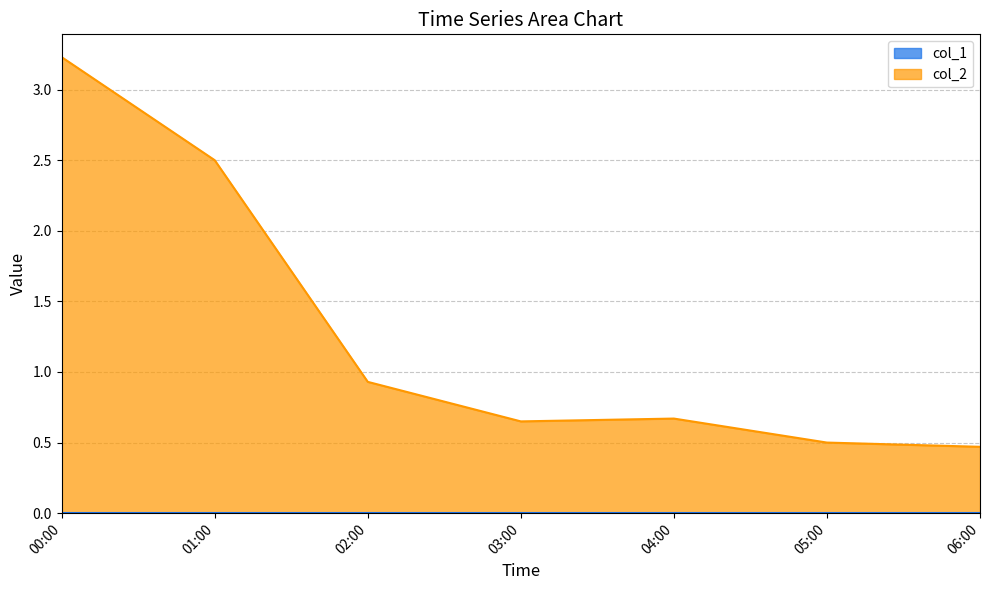

What is the difference between the maximum and second lowest values in the col_2 series?

2.7